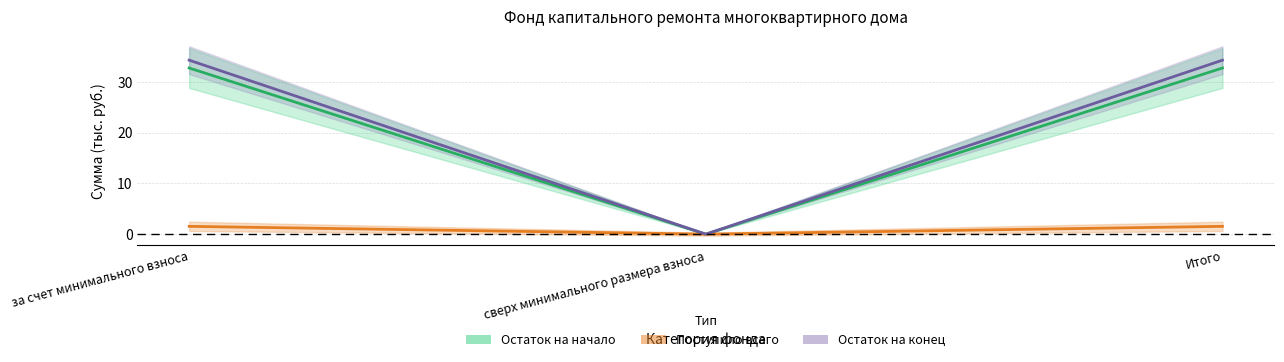

At which label does Остаток на начало reach its minimum?

сверх минимального размера взноса